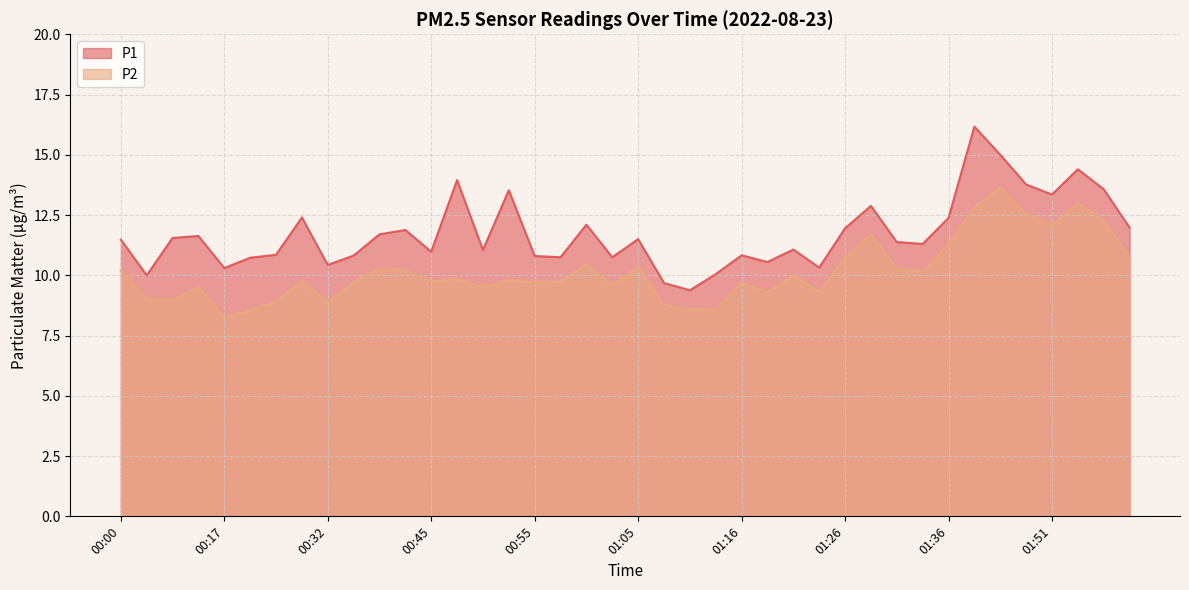

The value of P1 at 00:17 is 10.3. True or false?

True